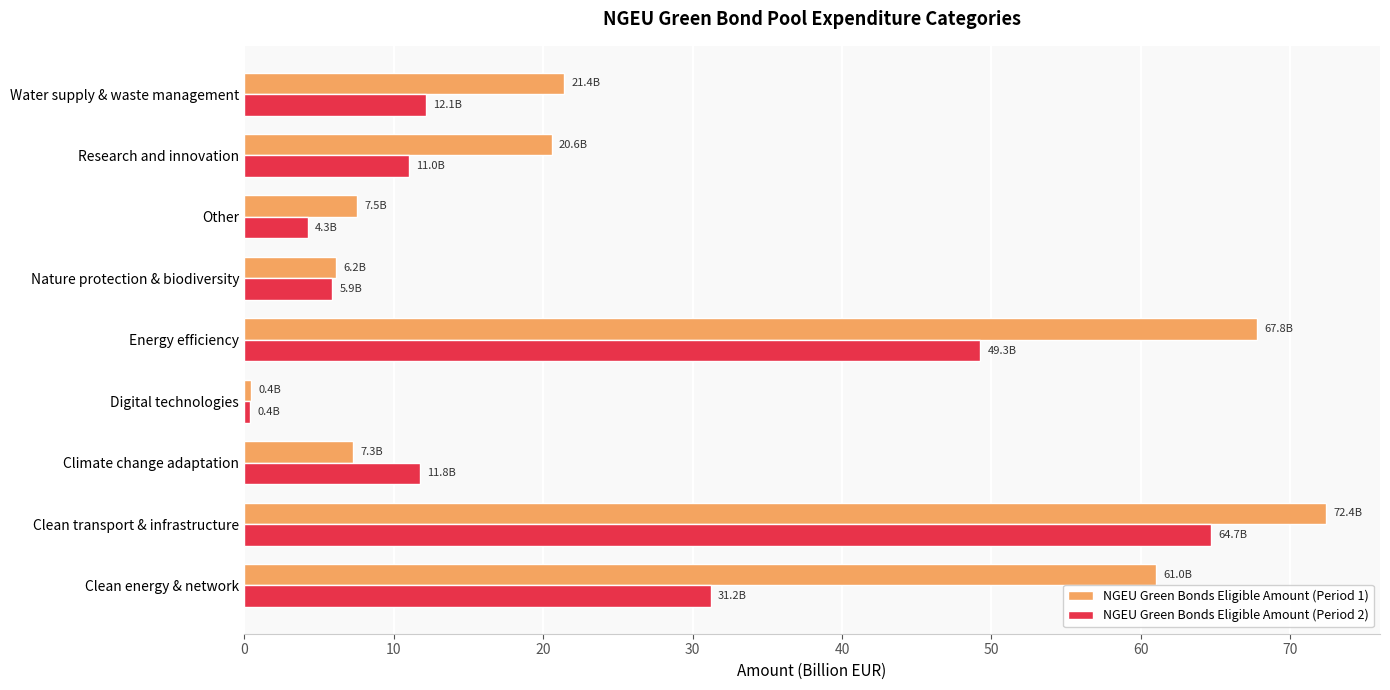

What is the difference between the maximum and minimum values in the NGEU Green Bonds Eligible Amount (Period 2) series?

64.3